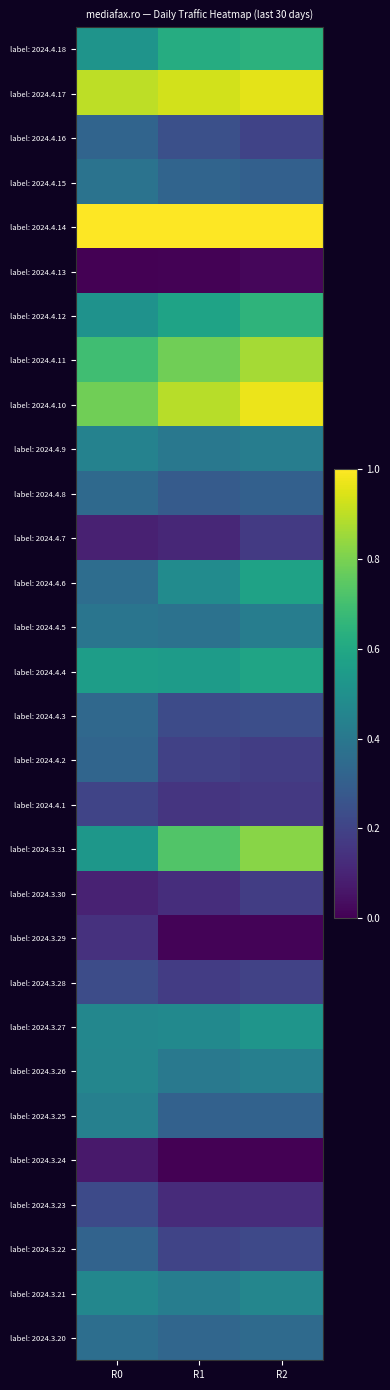

At how many categories does at least one series exceed 0?

3